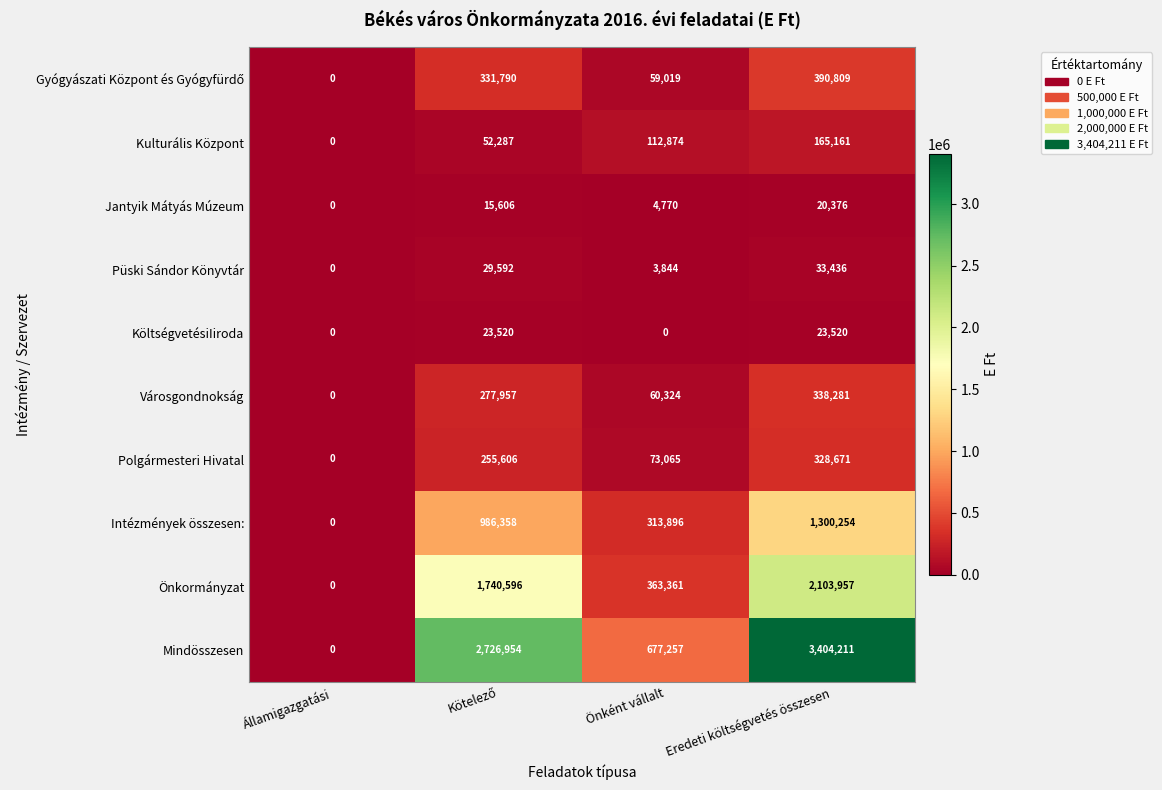

What is the difference between the maximum and minimum values in the Polgármesteri Hivatal series?

328671